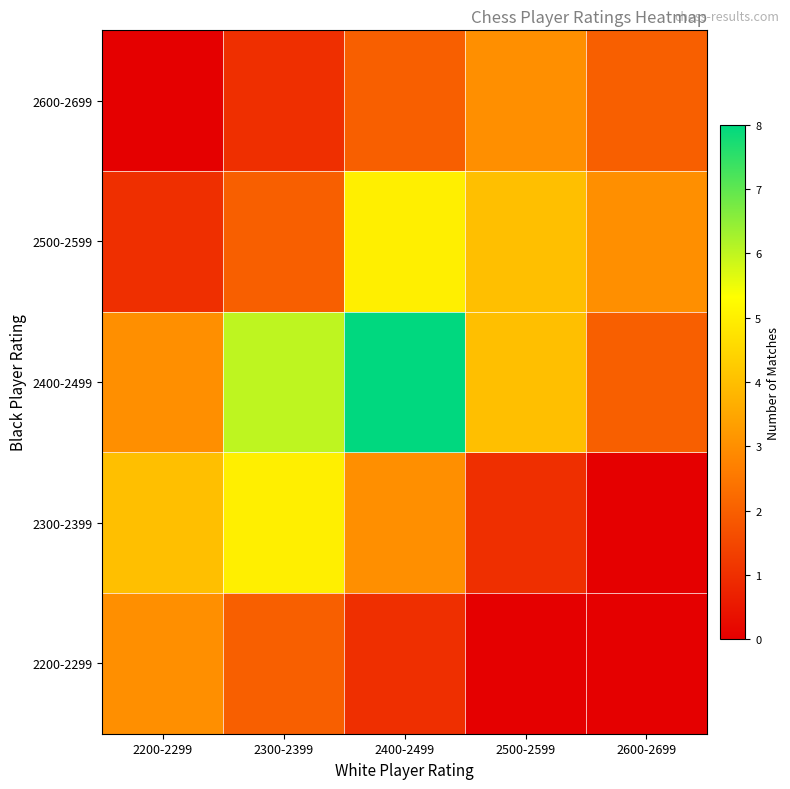

What is the total value across all series at 2400-2499?

19